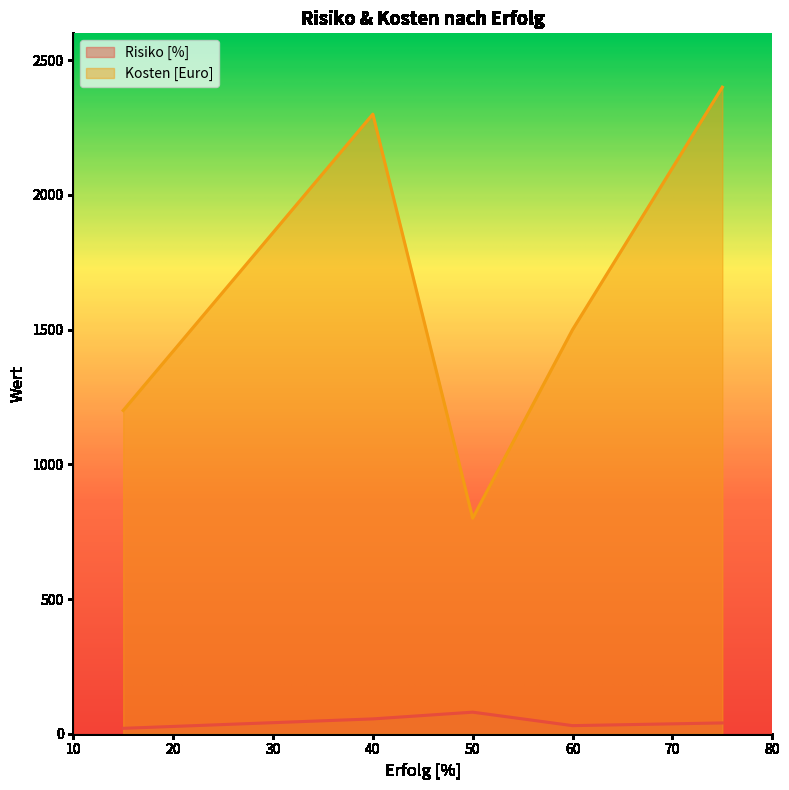

At 40, list the series in order from smallest to largest.

Risiko [%], Kosten [Euro]